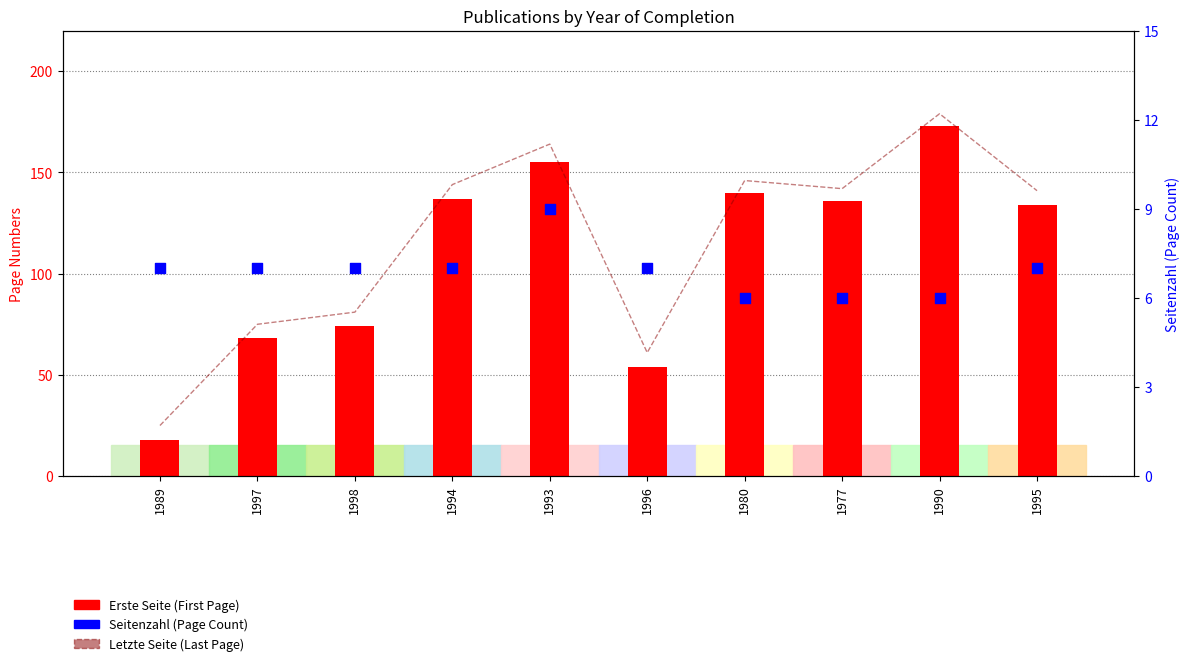

Which series reaches the maximum Y coordinate?

Letzte Seite